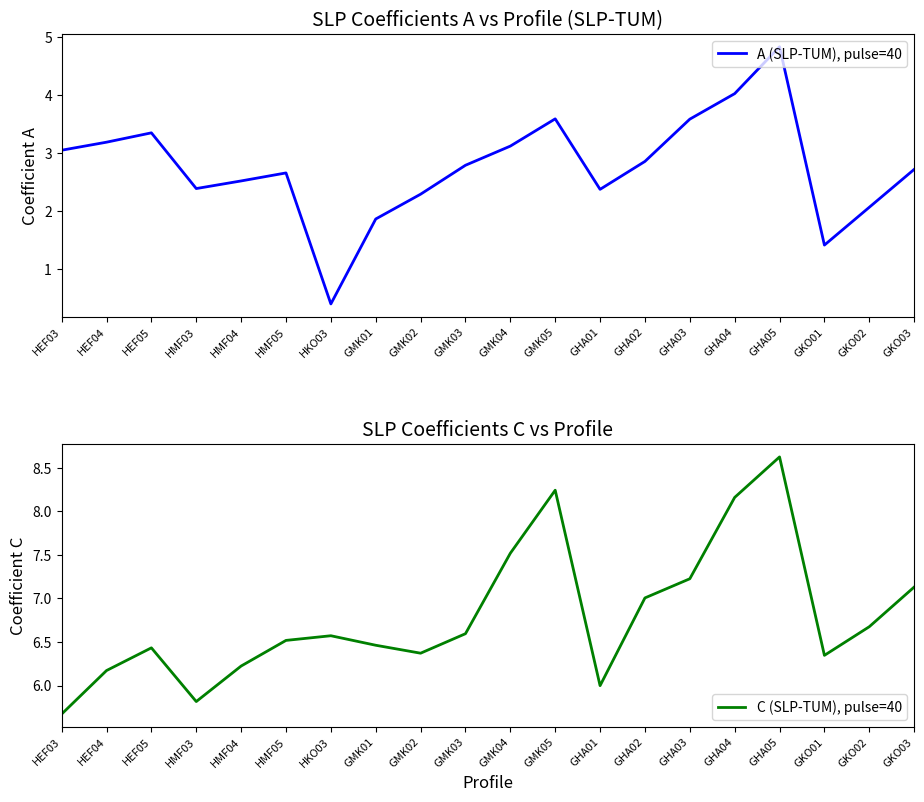

How many lines are shown in the chart?

2